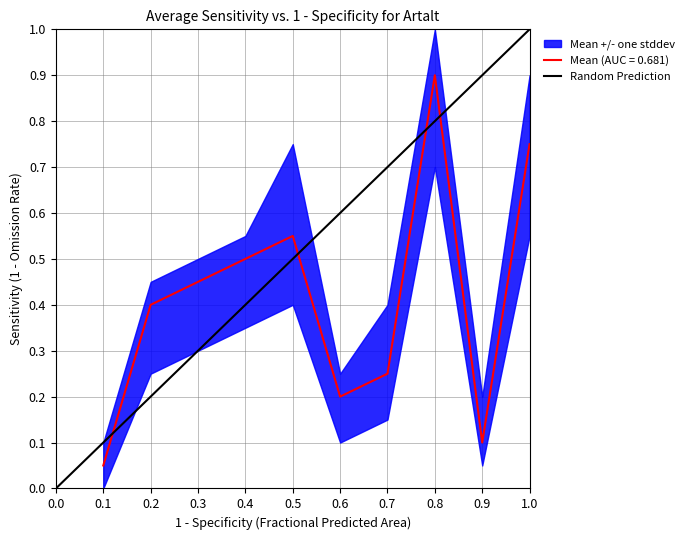

The Mean (AUC = 0.681) series shows 0.2 at 0.5. True or false?

False